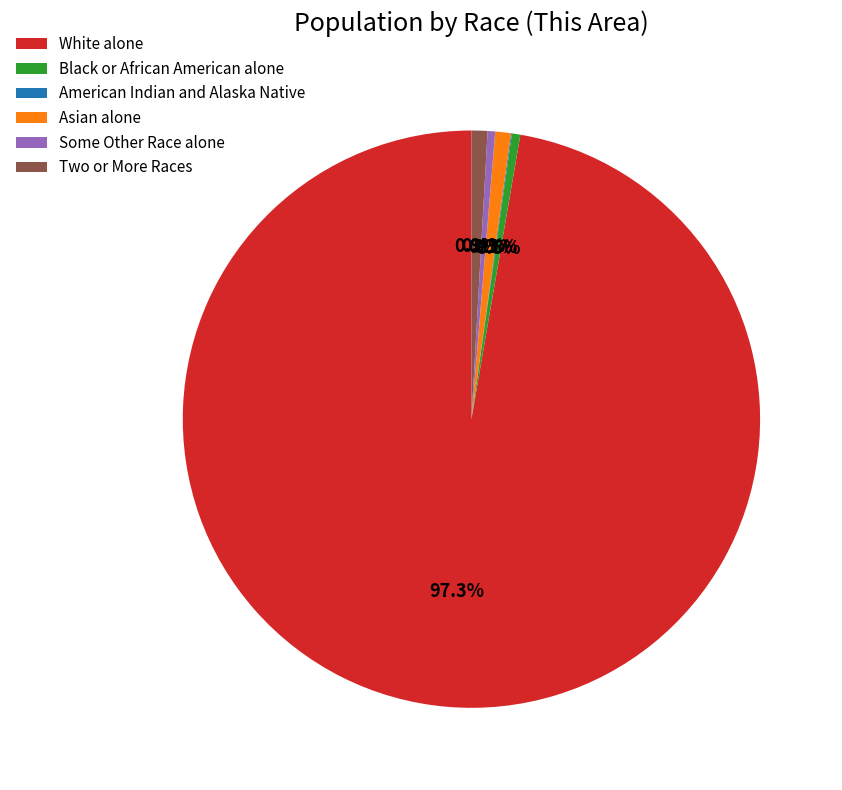

What portion of the pie excludes Two or More Races?

99.1%